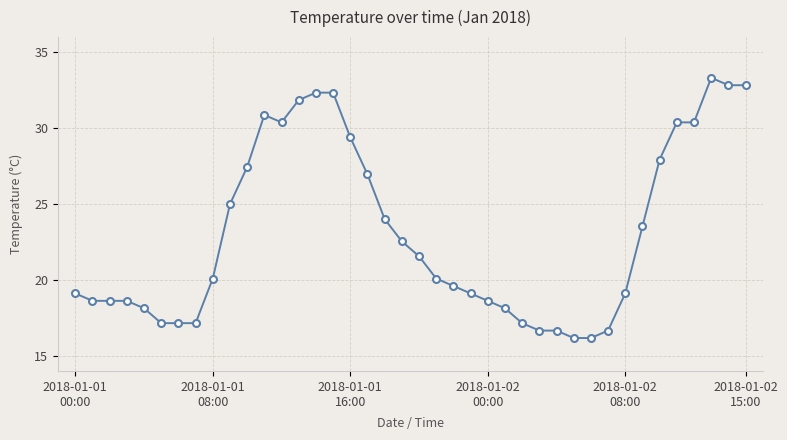

What is the maximum value shown in the chart?

33.3